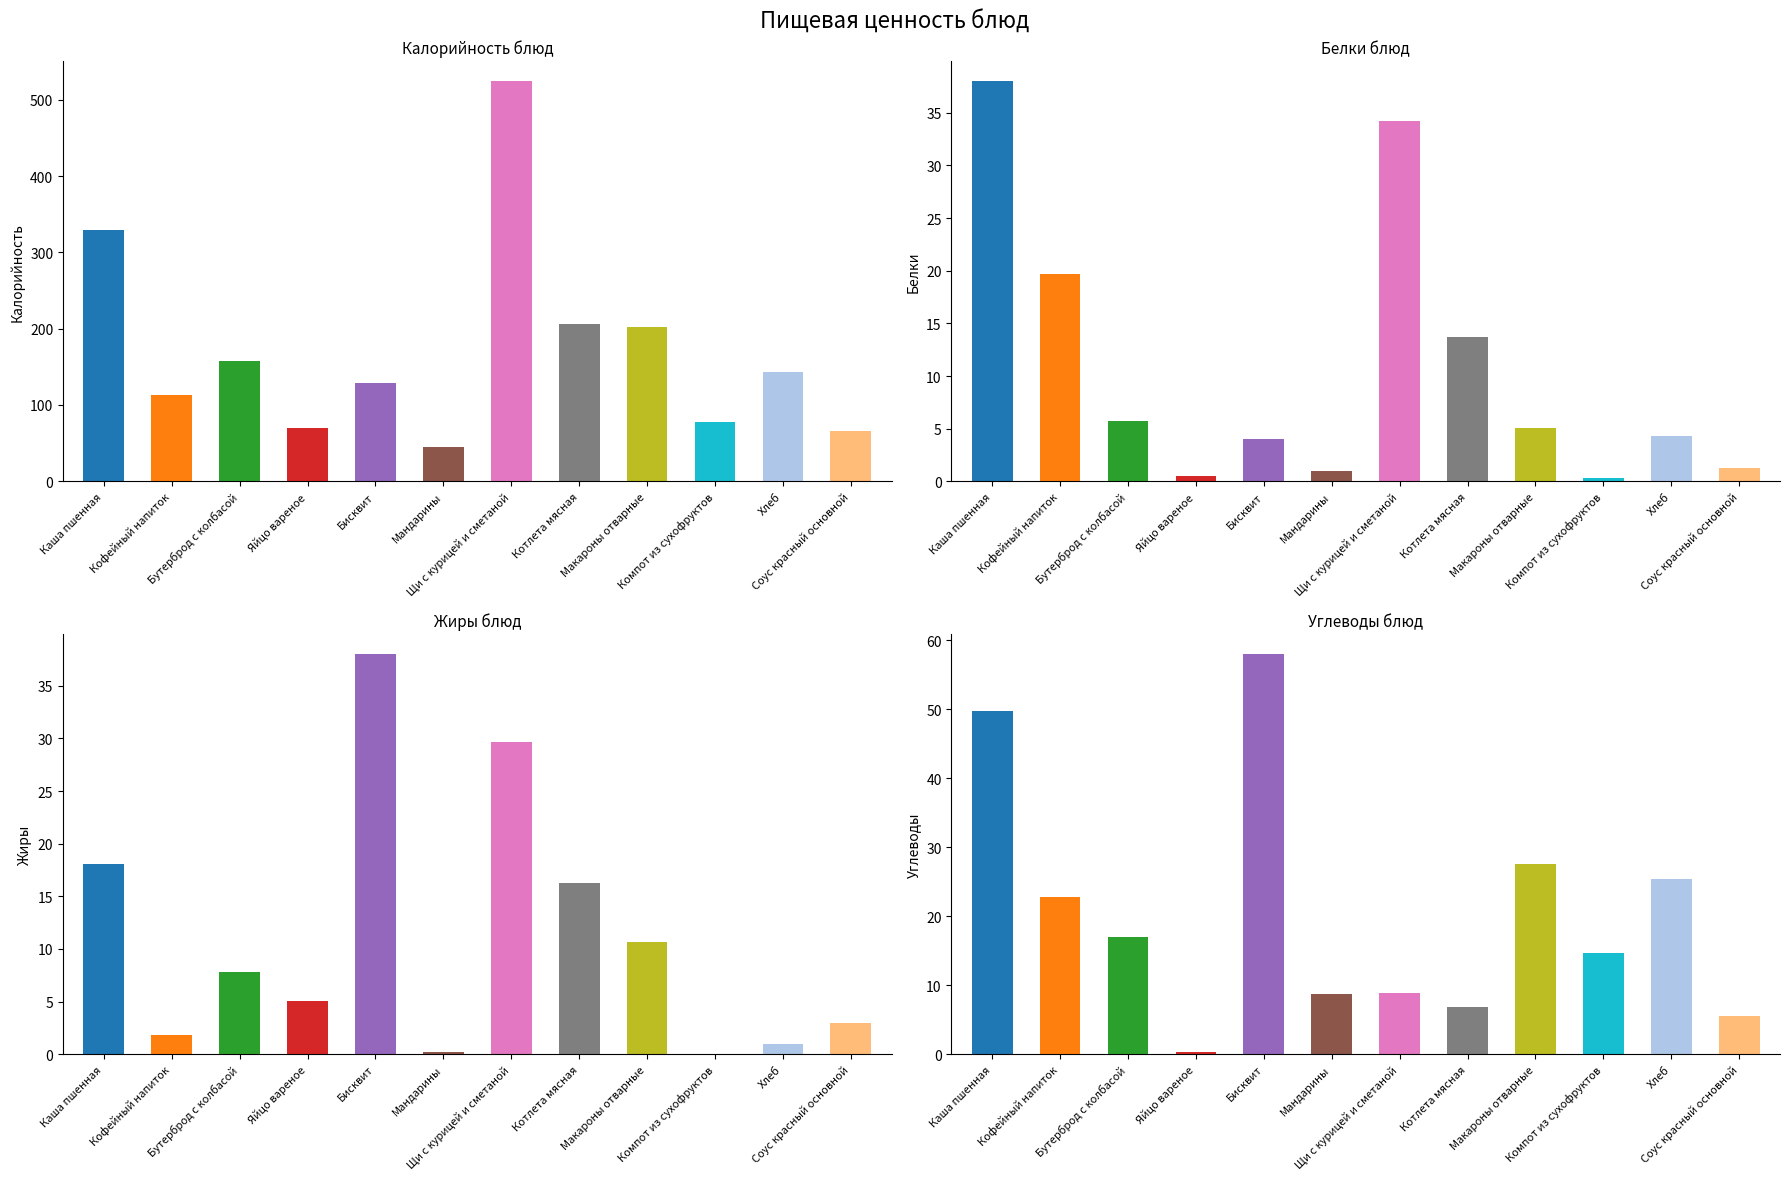

Rank the series by their maximum value, from highest to lowest.

Калорийность, Углеводы, Белки, Жиры